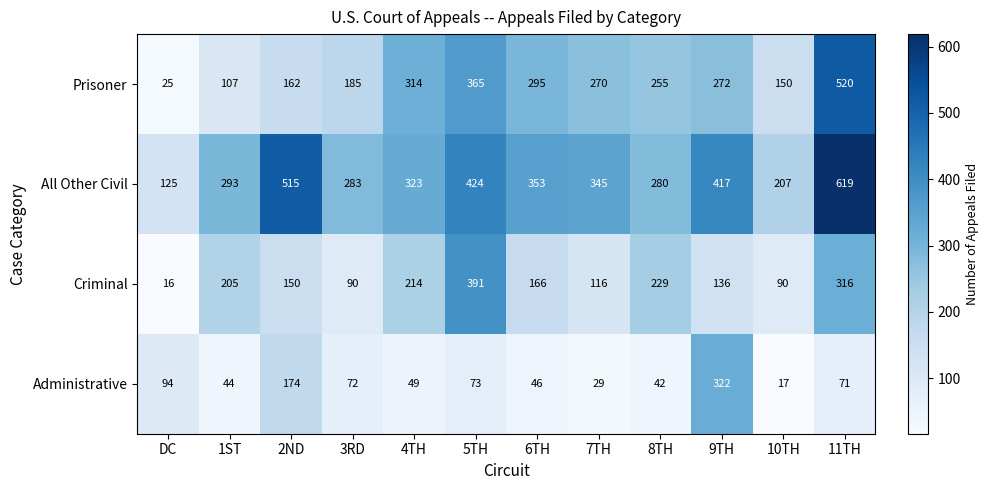

At 11TH, list the series in order from smallest to largest.

Administrative, Criminal, Prisoner, All Other Civil